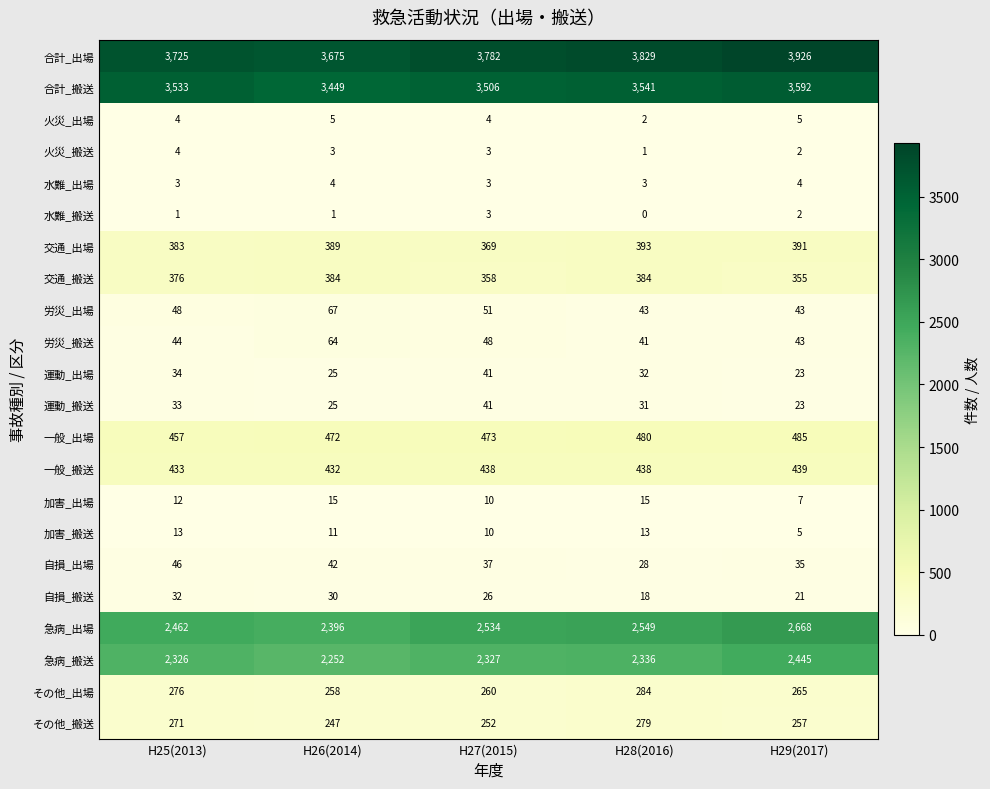

What is the average value of the 急病_搬送 series?

2337